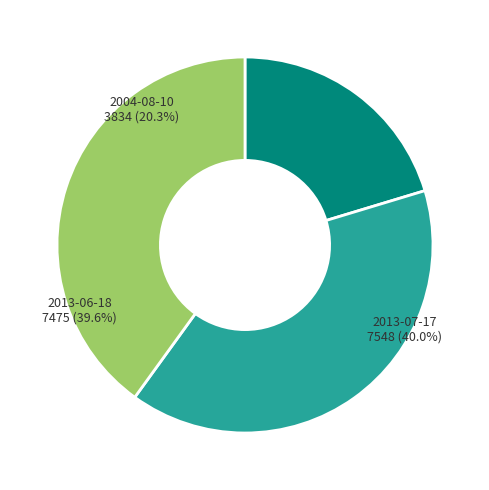

Which category has the biggest portion of the pie?

2013-07-17